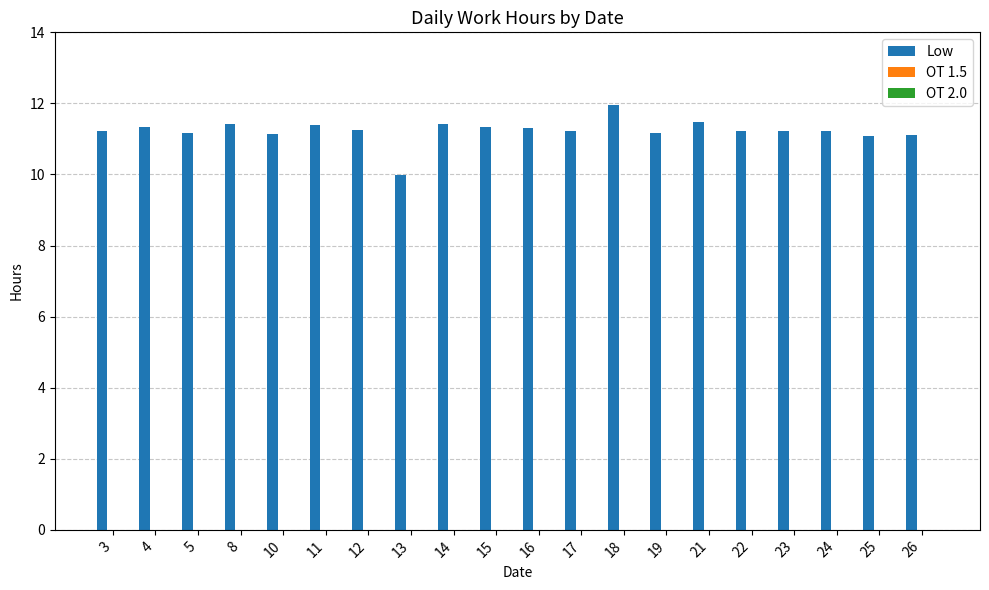

What is the change in value from 18 to 24?

-0.7